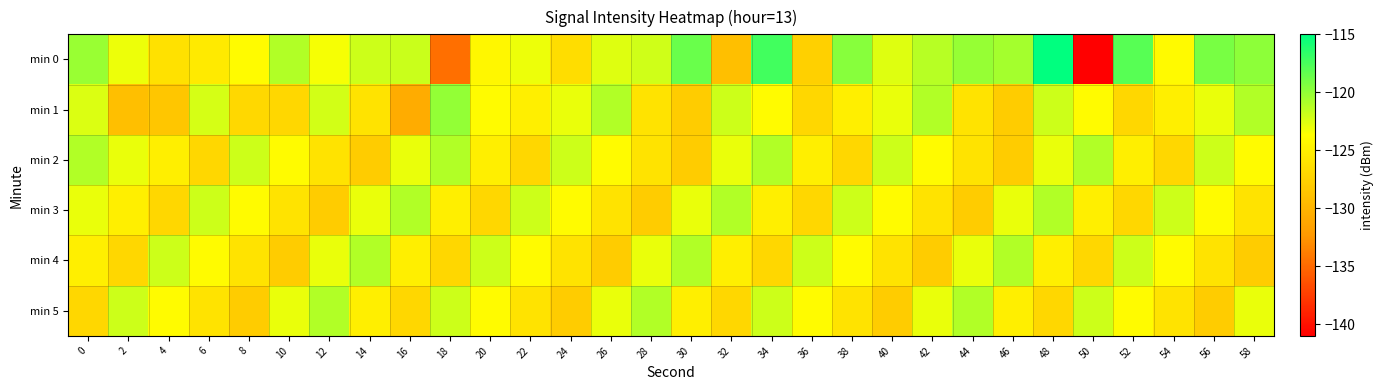

Reading left to right, transcribe all the data shown in this chart.

min 0: 0=-120.3	2=-123.1	4=-126.2	6=-125.5	8=-123.9	10=-121.1	12=-123.4	14=-121.9	16=-121.9	18=-134.6	20=-124.3	22=-123.0	24=-126.5	26=-122.5	28=-122.1	30=-118.6	32=-129.0	34=-117.3	36=-127.7	38=-119.6	40=-122.5	42=-121.2	44=-120.1	46=-120.6	48=-115.0	50=-141.0	52=-118.0	54=-124.1	56=-119.1	58=-119.8
min 1: 0=-122.5	2=-129.1	4=-128.4	6=-122.2	8=-127.0	10=-127.1	12=-122.2	14=-126.0	16=-130.7	18=-120.0	20=-124.0	22=-125.0	24=-123.0	26=-121.0	28=-126.0	30=-128.0	32=-122.0	34=-124.0	36=-127.0	38=-125.0	40=-123.0	42=-121.0	44=-126.0	46=-128.0	48=-122.0	50=-124.0	52=-127.0	54=-125.0	56=-123.0	58=-121.0
min 2: 0=-121.0	2=-123.0	4=-125.0	6=-127.0	8=-122.0	10=-124.0	12=-126.0	14=-128.0	16=-123.0	18=-121.0	20=-125.0	22=-127.0	24=-122.0	26=-124.0	28=-126.0	30=-128.0	32=-123.0	34=-121.0	36=-125.0	38=-127.0	40=-122.0	42=-124.0	44=-126.0	46=-128.0	48=-123.0	50=-121.0	52=-125.0	54=-127.0	56=-122.0	58=-124.0
min 3: 0=-123.0	2=-125.0	4=-127.0	6=-122.0	8=-124.0	10=-126.0	12=-128.0	14=-123.0	16=-121.0	18=-125.0	20=-127.0	22=-122.0	24=-124.0	26=-126.0	28=-128.0	30=-123.0	32=-121.0	34=-125.0	36=-127.0	38=-122.0	40=-124.0	42=-126.0	44=-128.0	46=-123.0	48=-121.0	50=-125.0	52=-127.0	54=-122.0	56=-124.0	58=-126.0
min 4: 0=-125.0	2=-127.0	4=-122.0	6=-124.0	8=-126.0	10=-128.0	12=-123.0	14=-121.0	16=-125.0	18=-127.0	20=-122.0	22=-124.0	24=-126.0	26=-128.0	28=-123.0	30=-121.0	32=-125.0	34=-127.0	36=-122.0	38=-124.0	40=-126.0	42=-128.0	44=-123.0	46=-121.0	48=-125.0	50=-127.0	52=-122.0	54=-124.0	56=-126.0	58=-128.0
min 5: 0=-127.0	2=-122.0	4=-124.0	6=-126.0	8=-128.0	10=-123.0	12=-121.0	14=-125.0	16=-127.0	18=-122.0	20=-124.0	22=-126.0	24=-128.0	26=-123.0	28=-121.0	30=-125.0	32=-127.0	34=-122.0	36=-124.0	38=-126.0	40=-128.0	42=-123.0	44=-121.0	46=-125.0	48=-127.0	50=-122.0	52=-124.0	54=-126.0	56=-128.0	58=-123.0